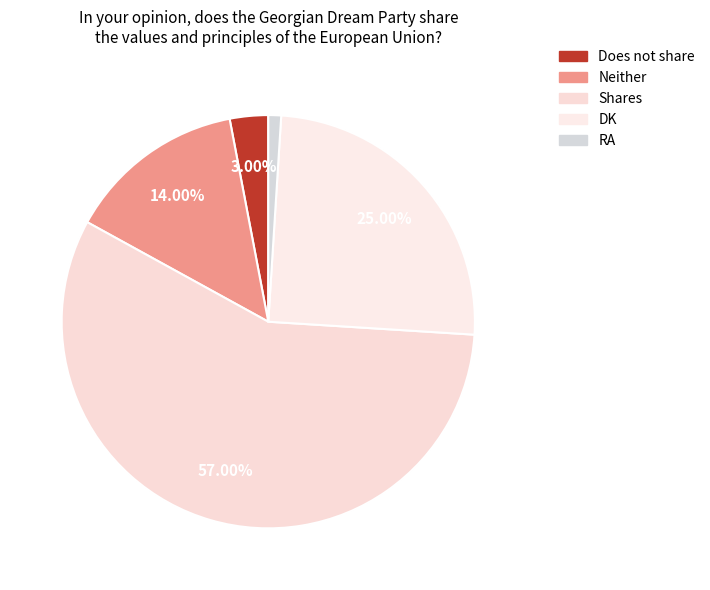

Which category has the smallest portion of the pie?

RA